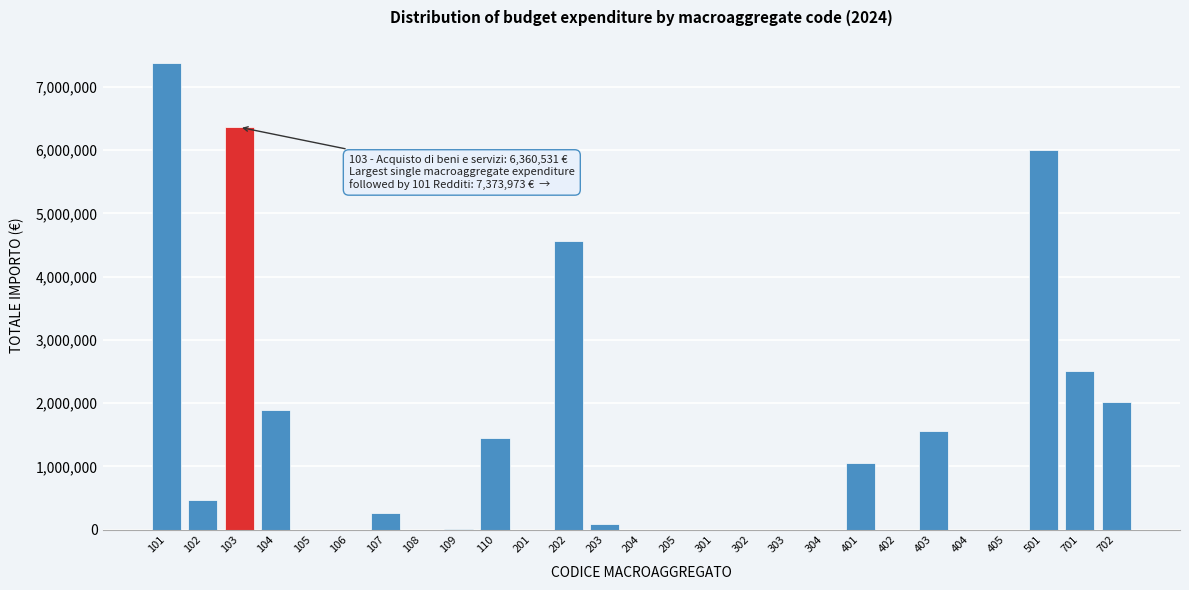

What is the change in value from 101 to 501?

-1373973